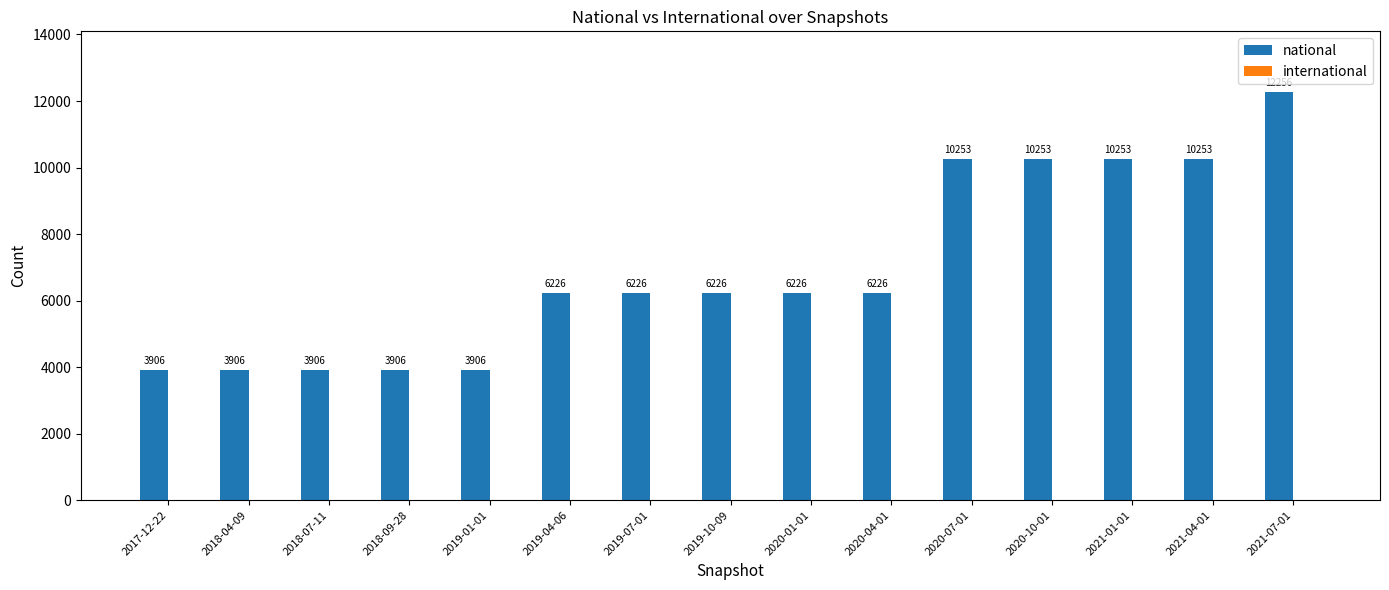

How many values are between 3906 and 10253?

14